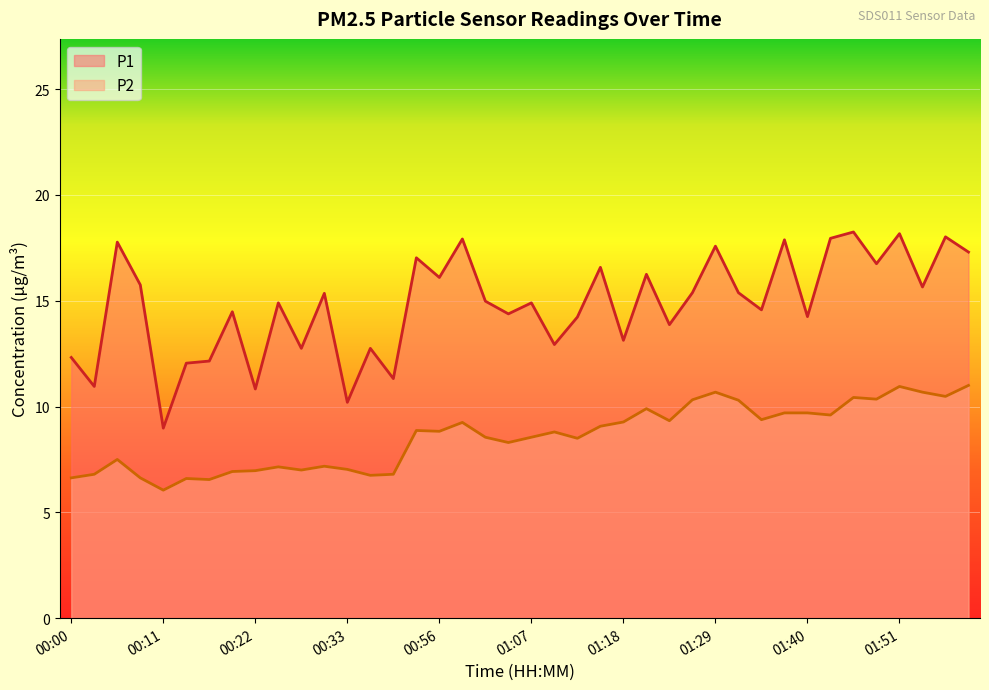

What is the total value across all series at 01:26?

25.7